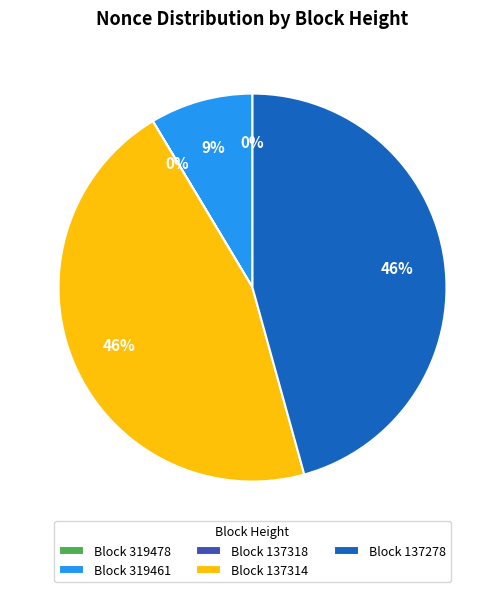

Which has a higher value, Block 319461 or Block 137314?

Block 137314